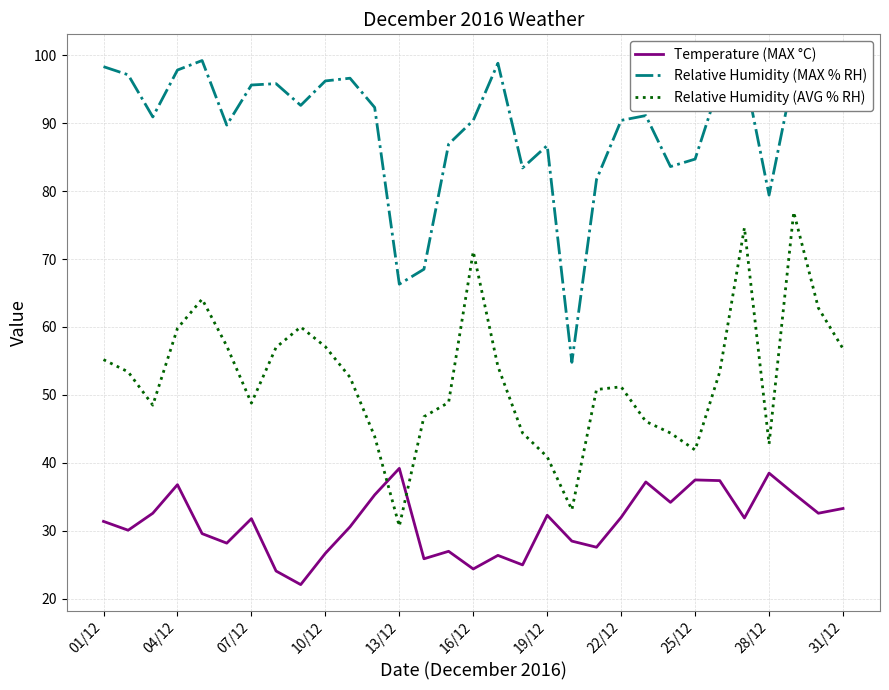

True or false: Relative Humidity (MAX % RH) and Relative Humidity (AVG % RH) intersect in this chart.

False